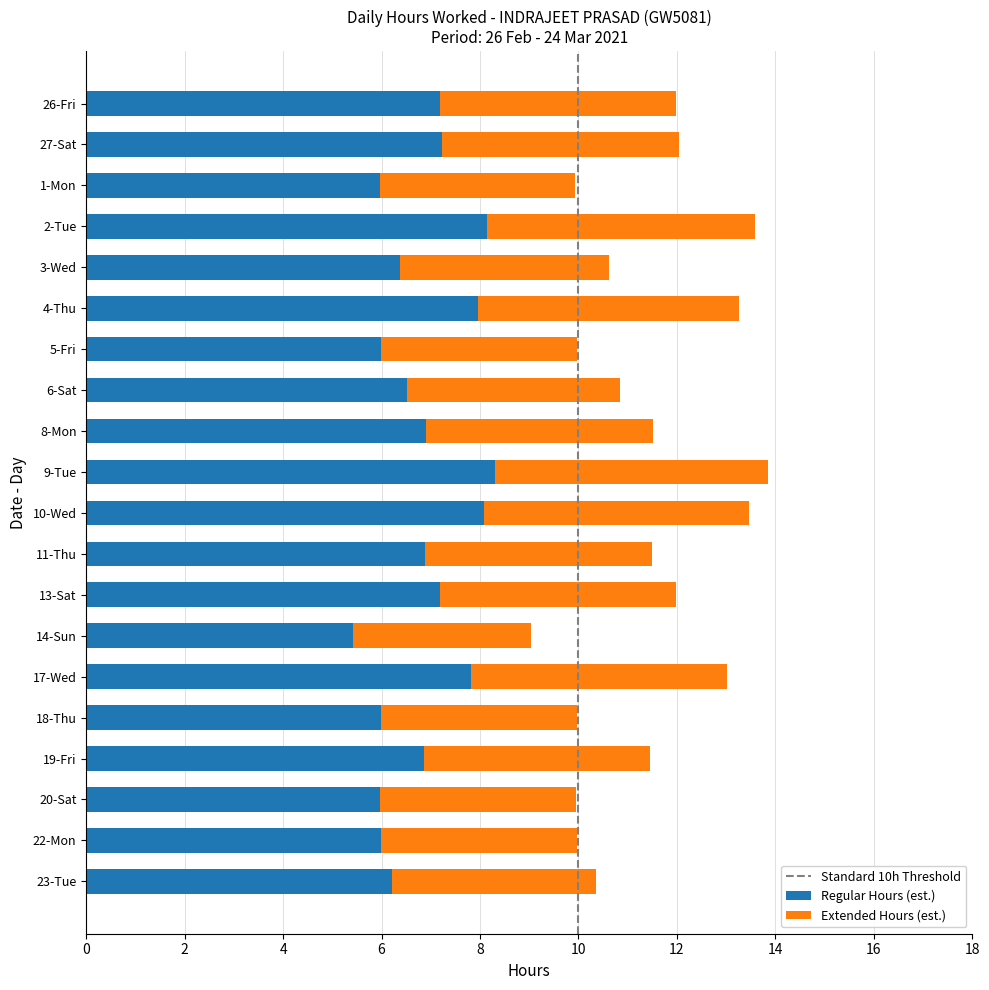

What is the average value of the Regular Hours (est.) series?

6.8